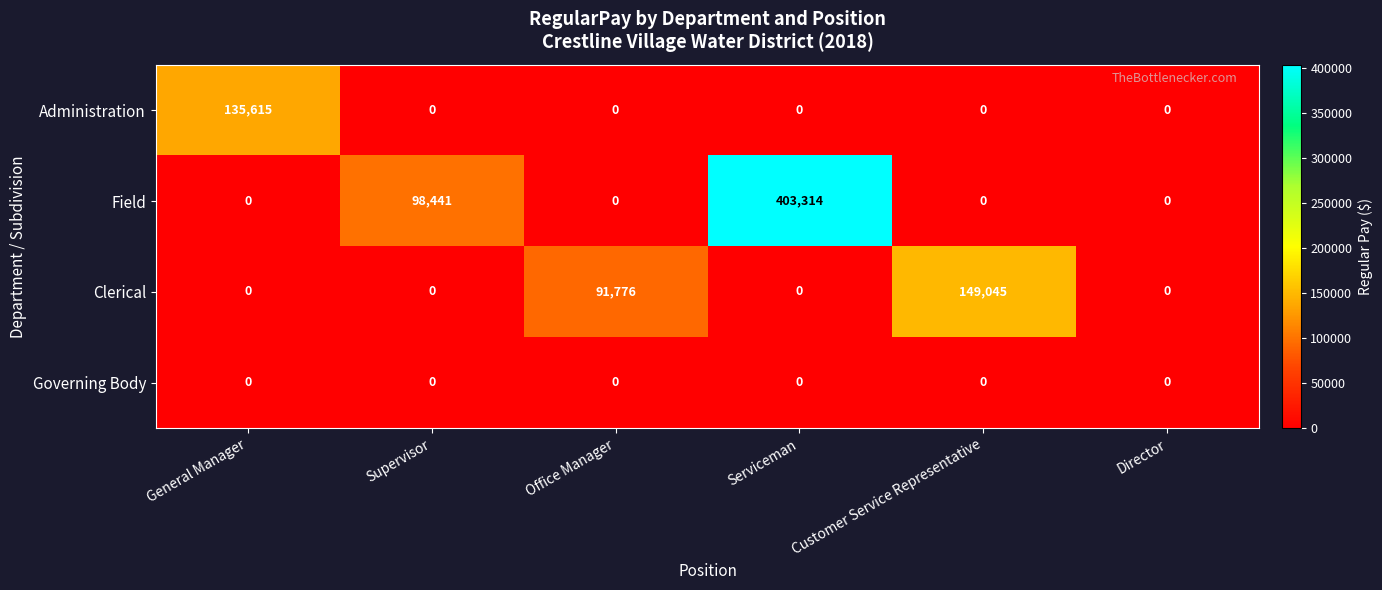

Reading right to left, list all the values displayed in this chart.

Administration: 0	0	0	0	0	135615
Field: 0	0	403314	0	98441	0
Clerical: 0	149045	0	91776	0	0
Governing Body: 0	0	0	0	0	0